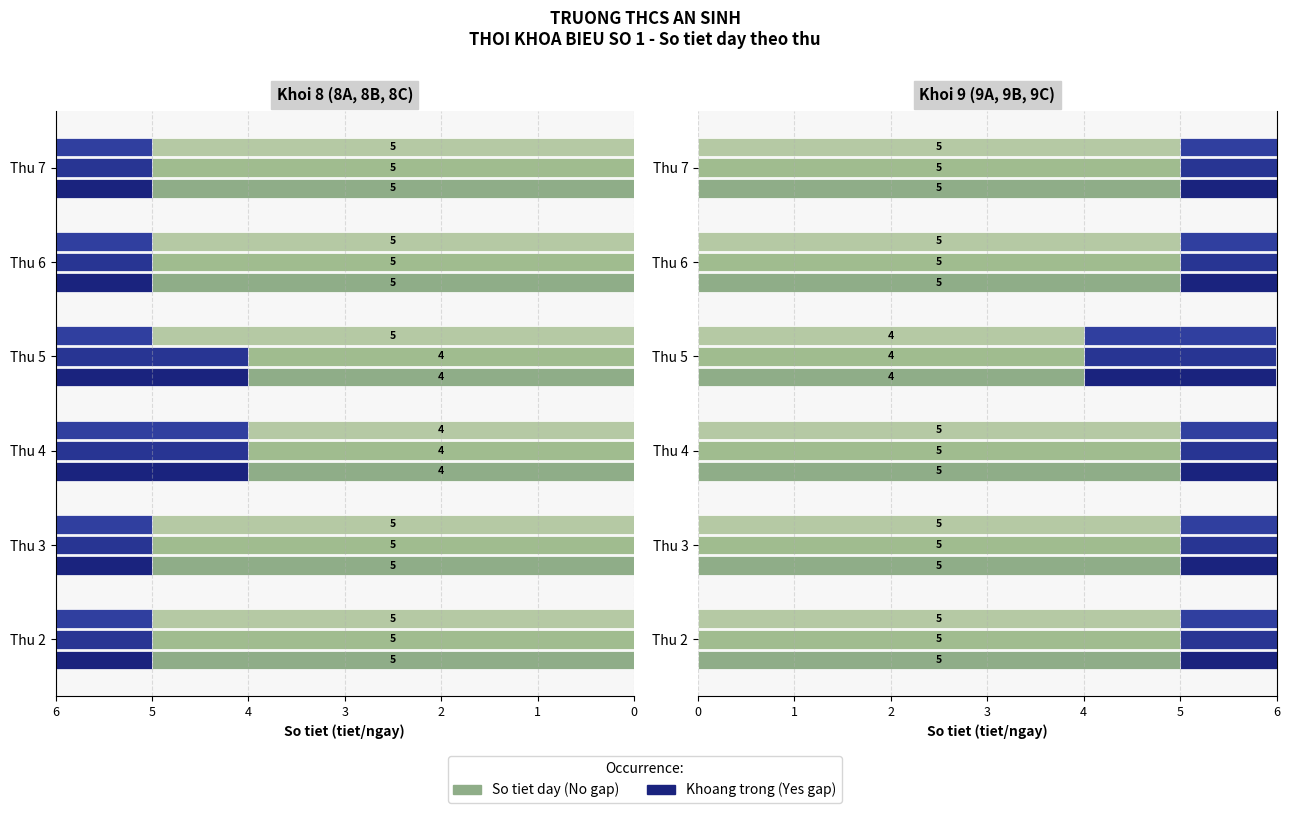

Is it true that 9A equals 7 at Thu 4?

False